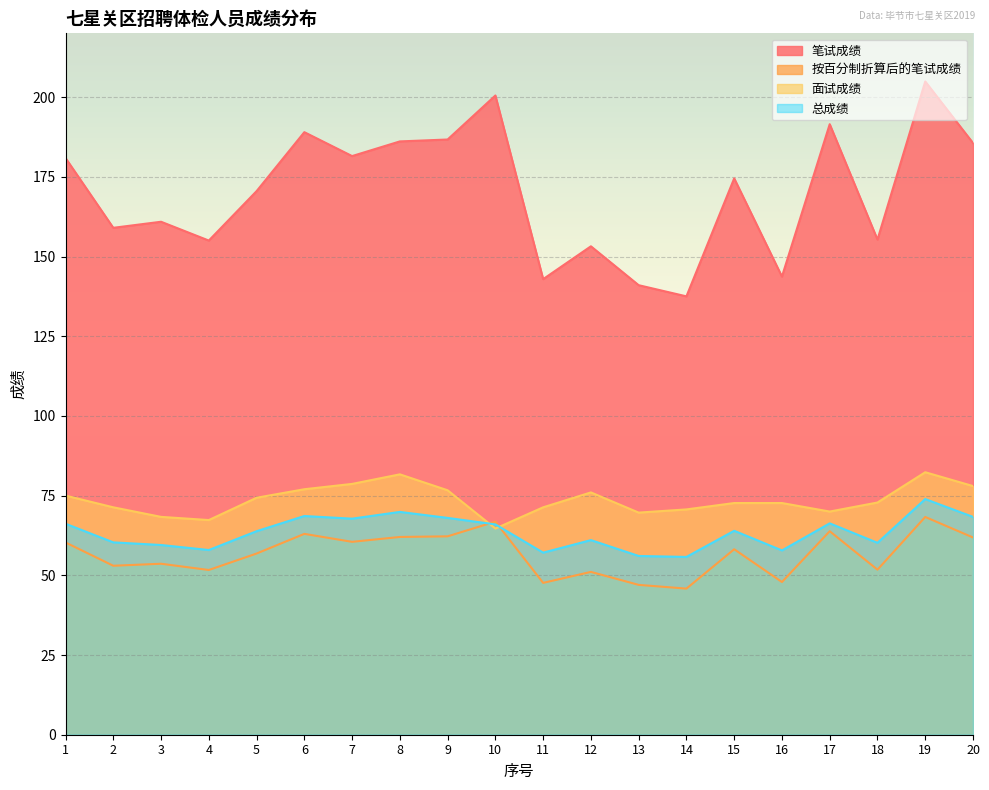

True or false: 按百分制折算后的笔试成绩 has more than 1 interior local peaks.

True